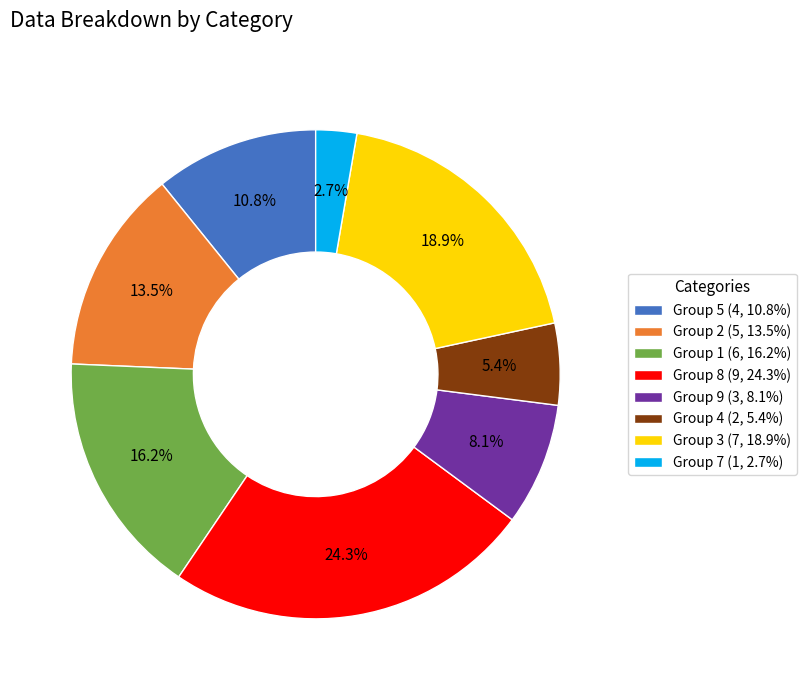

Combined, do Group 5 (4, 10.8%) and Group 7 (1, 2.7%) account for over 50%?

No